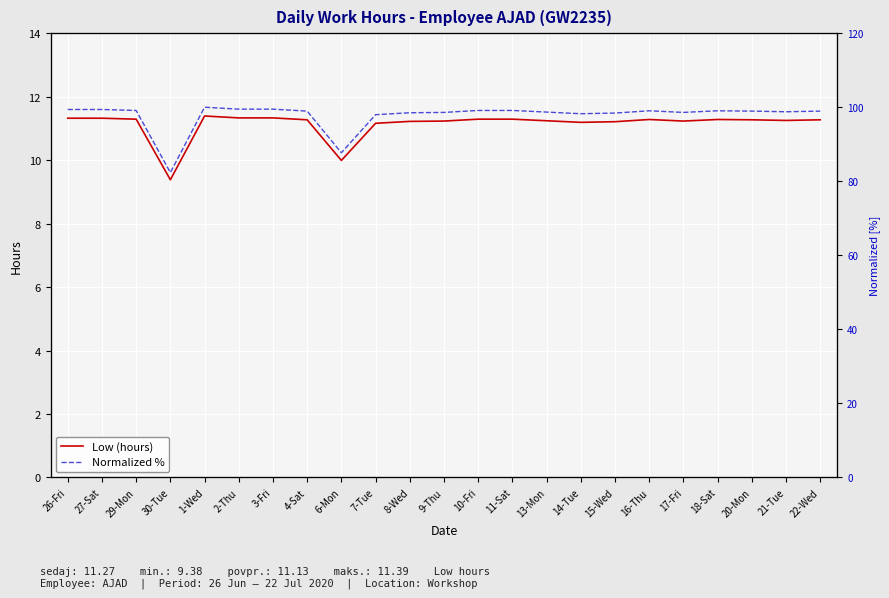

Rank the series by their average value, from lowest to highest.

Low (hours), Normalized %